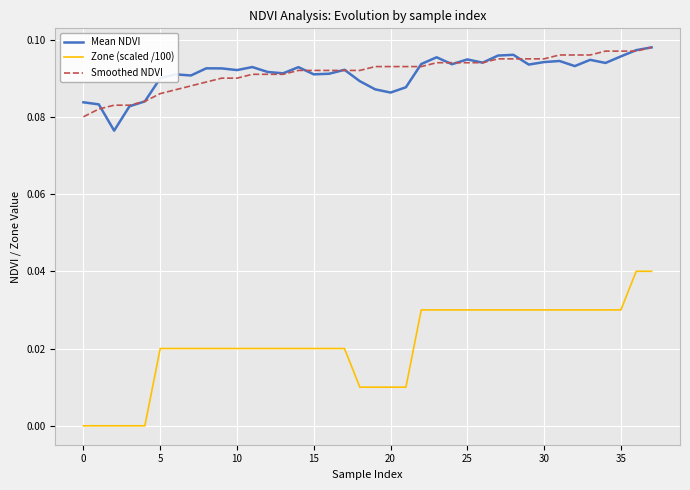

What are all the series names shown in the legend?

Mean NDVI, Zone (scaled /100), Smoothed NDVI